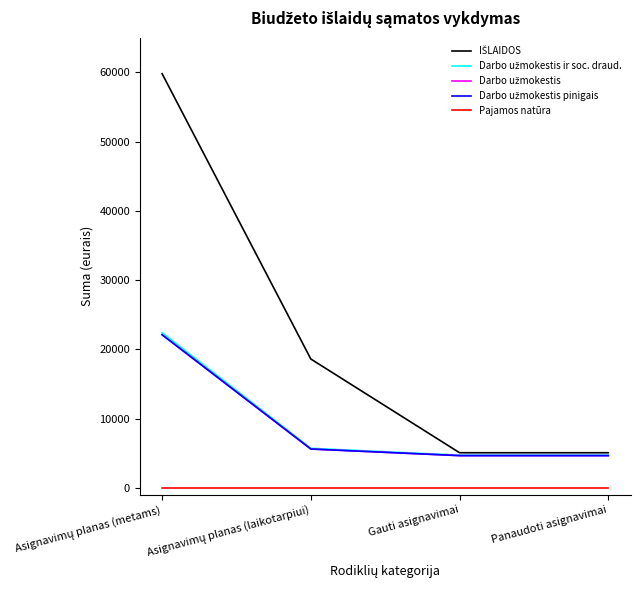

At how many categories does at least one series exceed 44730?

1